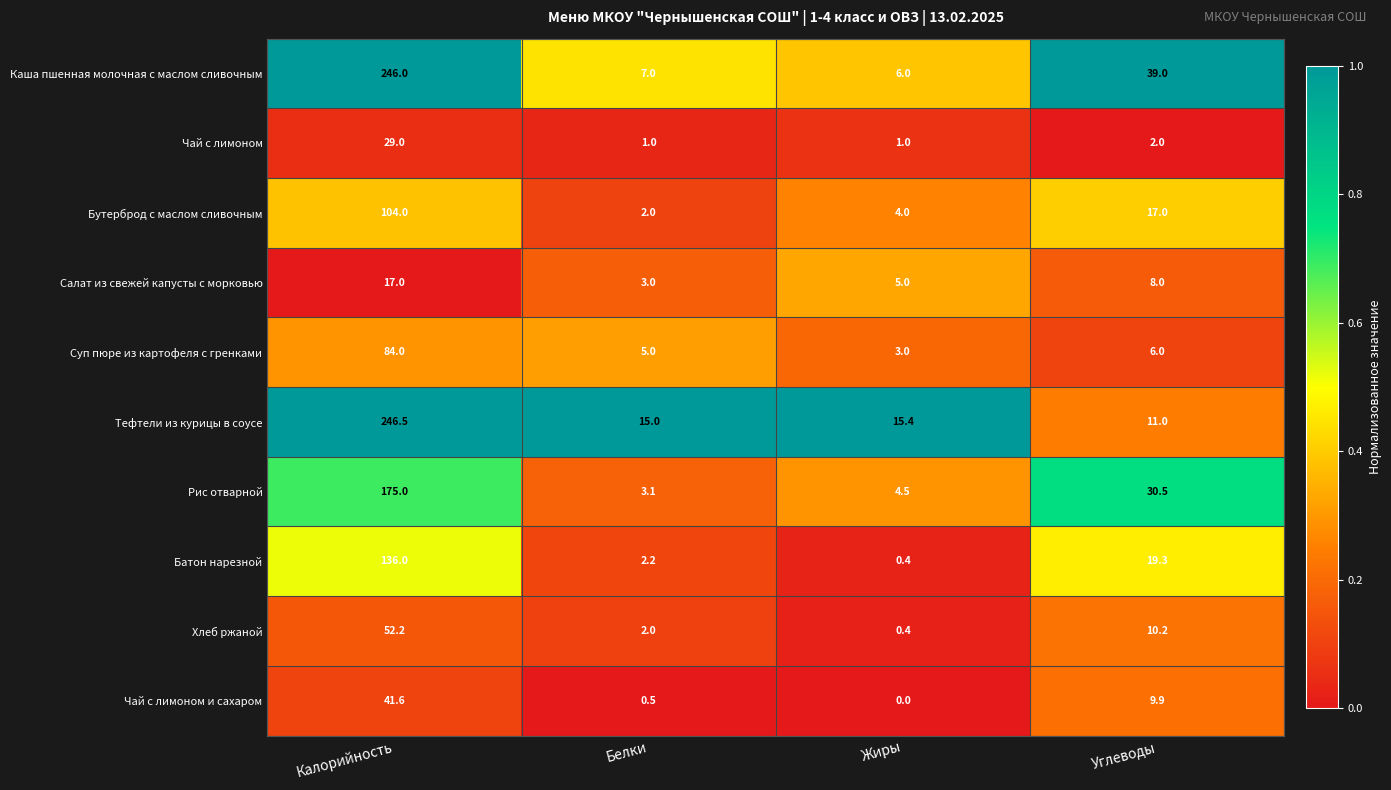

Rank the series by their maximum value, from lowest to highest.

Салат из свежей капусты с морковью, Чай с лимоном, Чай с лимоном и сахаром, Хлеб ржаной, Суп пюре из картофеля с гренками, Бутерброд с маслом сливочным, Батон нарезной, Рис отварной, Каша пшенная молочная с маслом сливочным, Тефтели из курицы в соусе